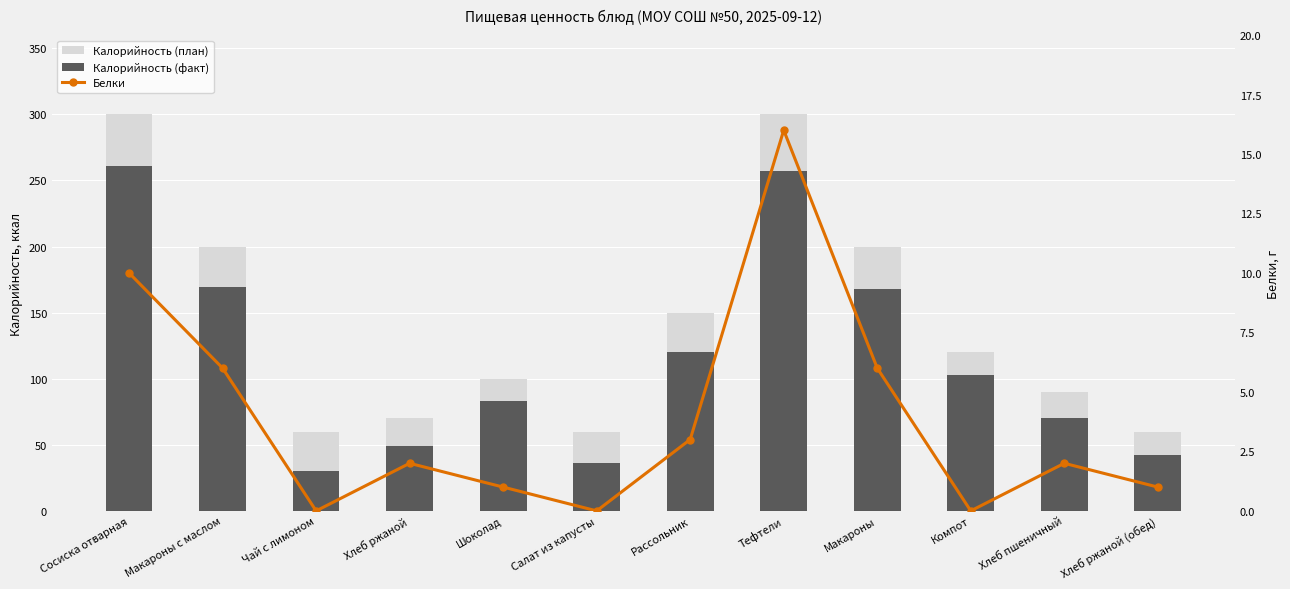

How many values in the Калорийность (факт) series are below 103?

6